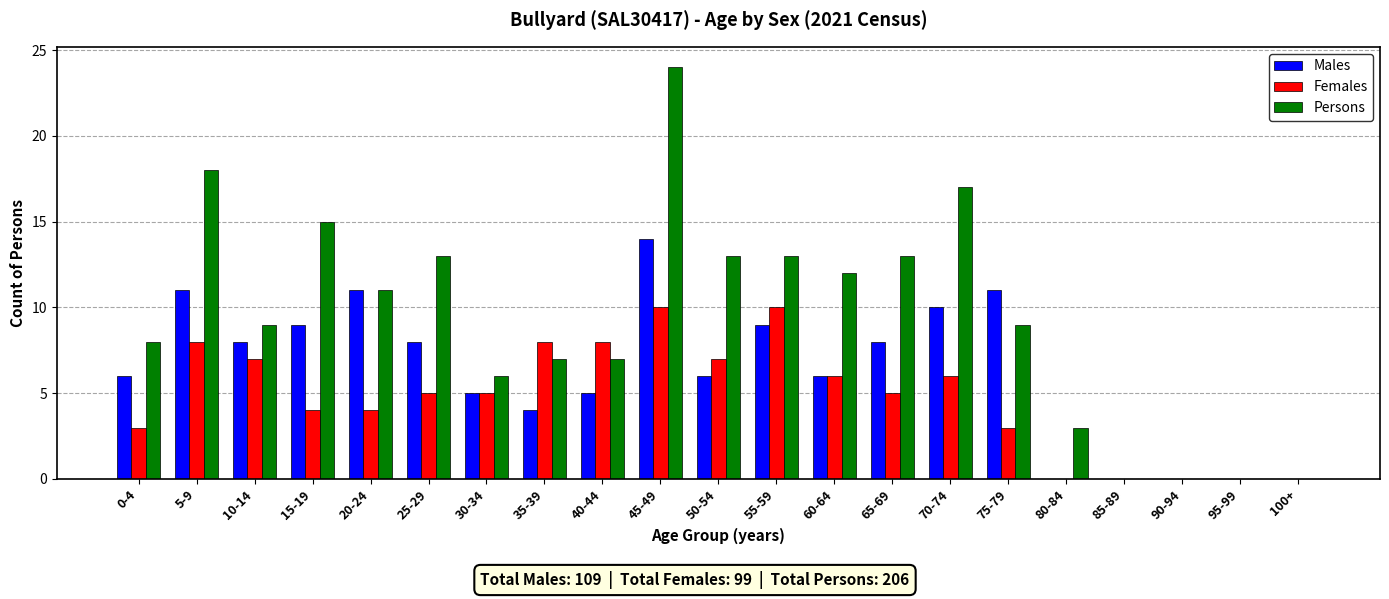

Are the bars horizontal?

No